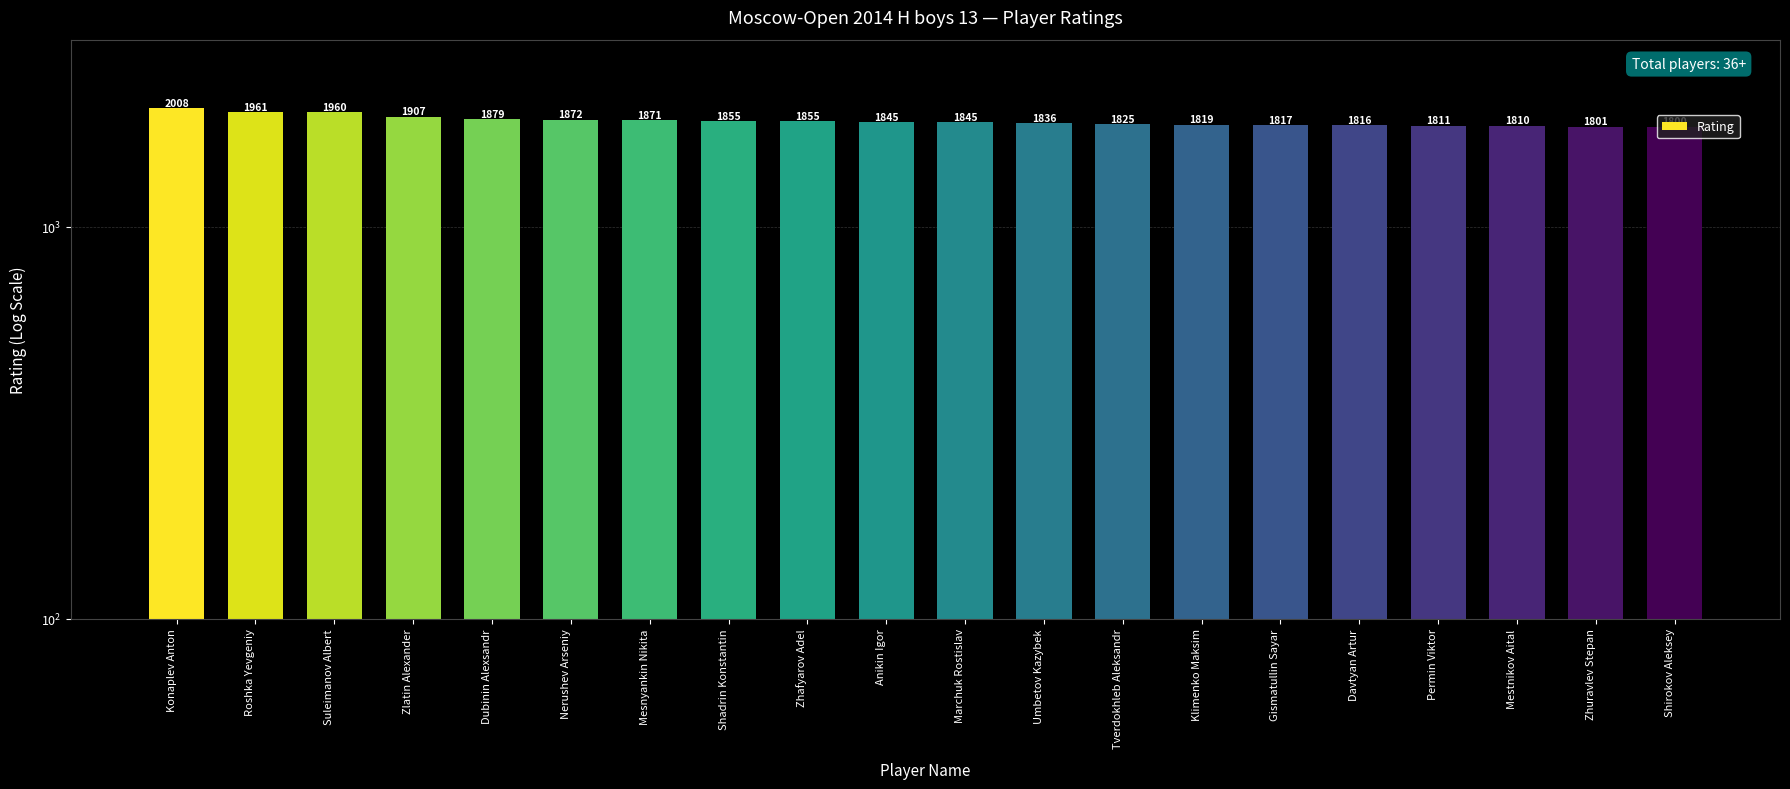

What is the difference between the maximum and second lowest values?

207